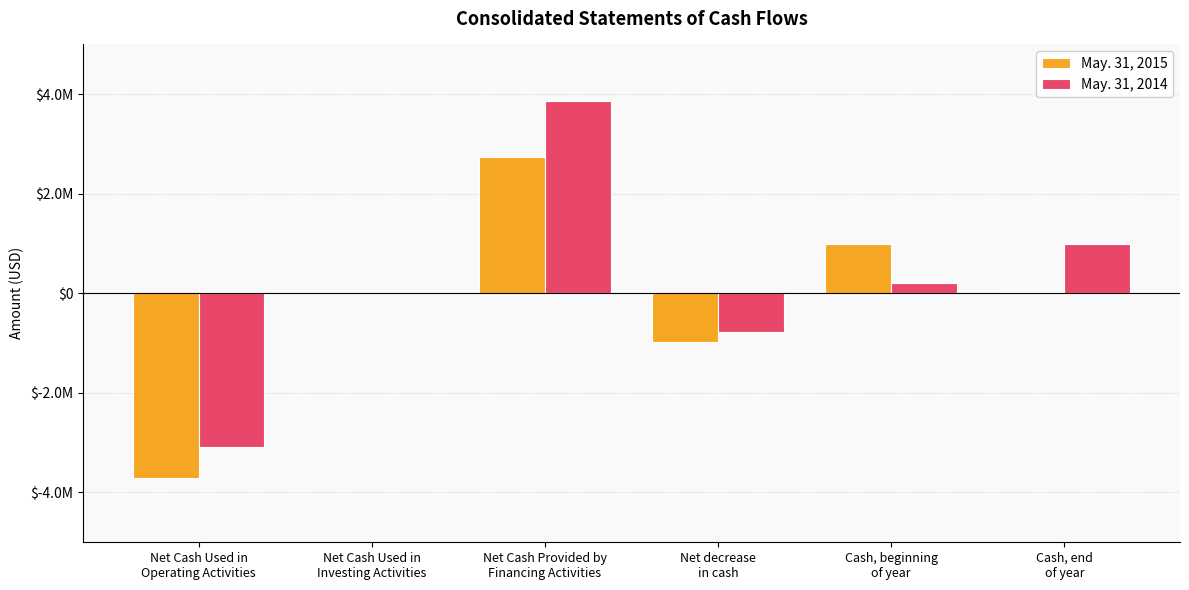

Does the chart contain stacked bars?

No